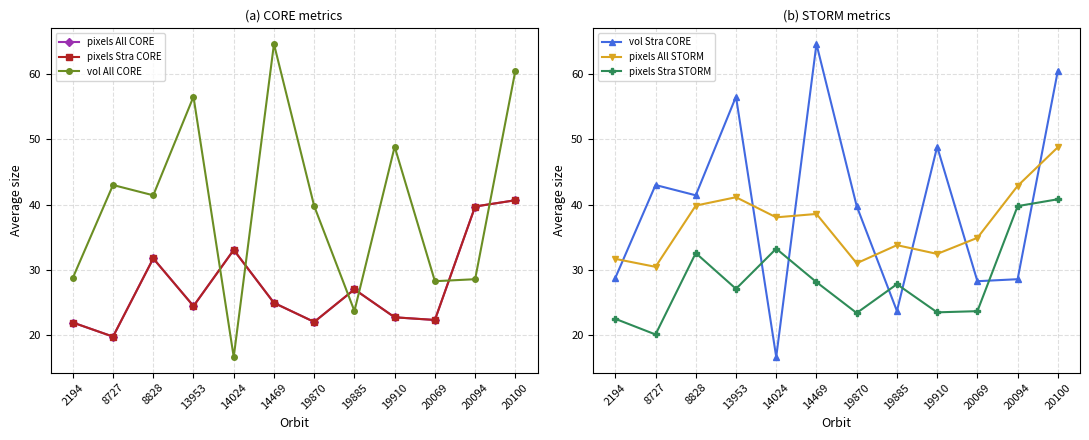

At which category does pixels Stra CORE reach its first local peak?

8828